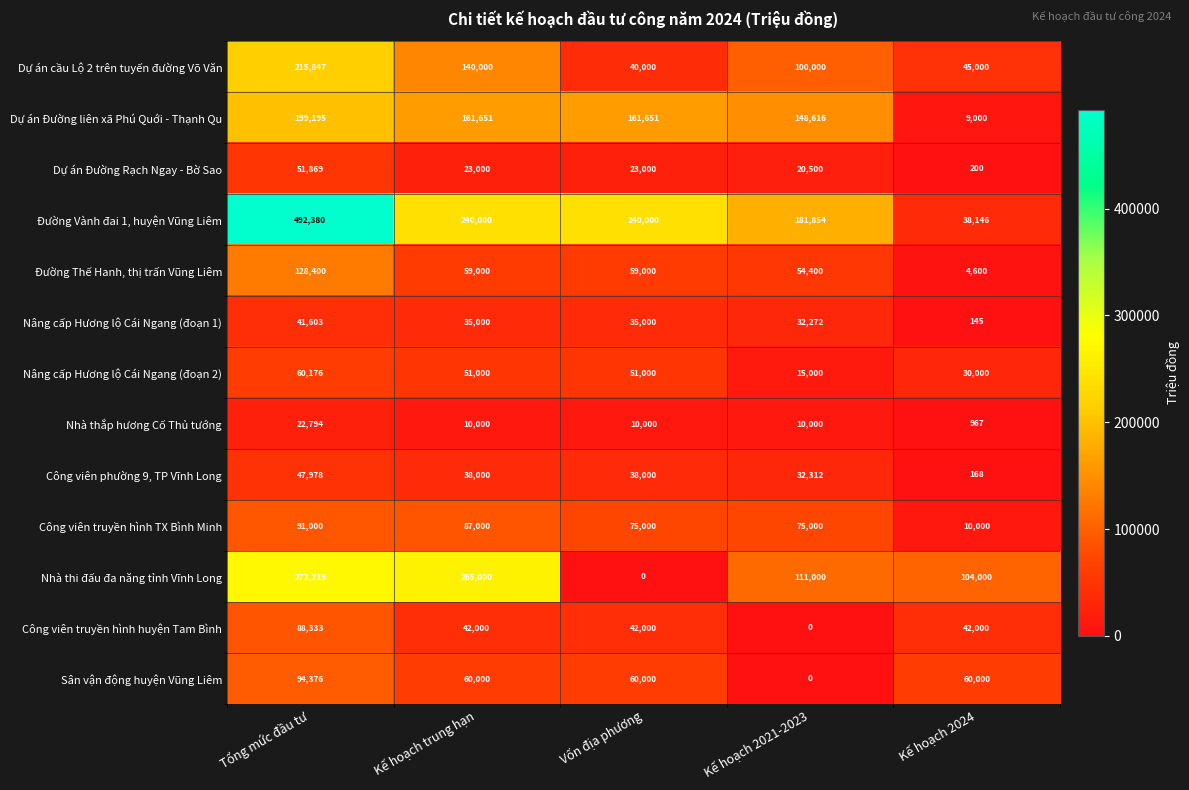

At which category is the sum across all series the highest?

Tổng mức đầu tư